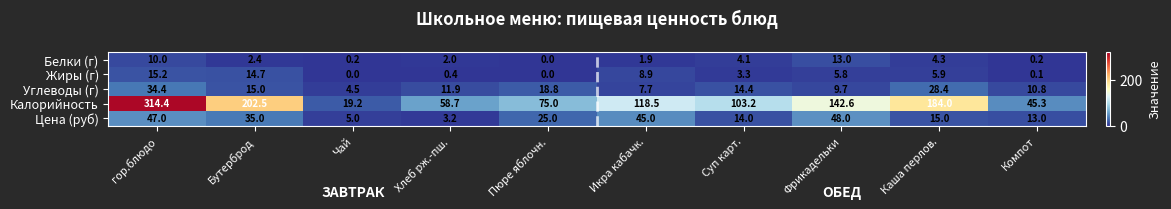

Rank the series at Суп карт. from lowest to highest value.

Жиры (г), Белки (г), Цена (руб), Углеводы (г), Калорийность